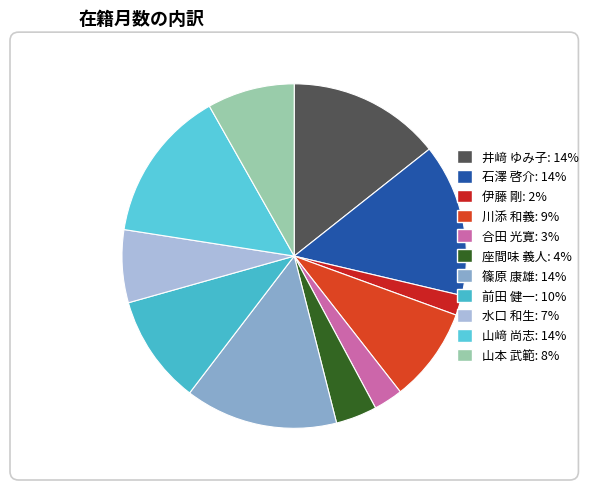

Count the number of slices in the pie.

11